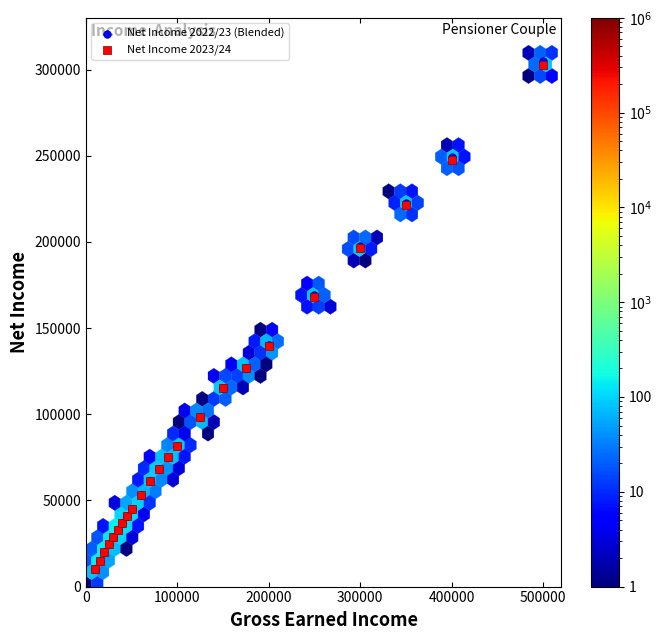

Which series has the largest Y range (max minus min)?

Net Income 2022/23 (Blended)